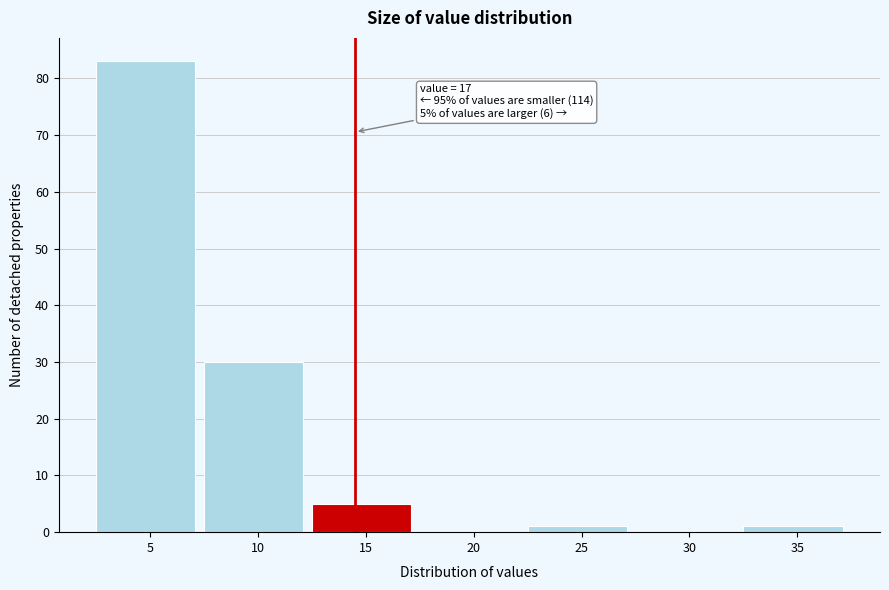

Reading left to right, transcribe all the data shown in this chart.

5=83	10=30	15=5	20=0	25=1	30=0	35=1